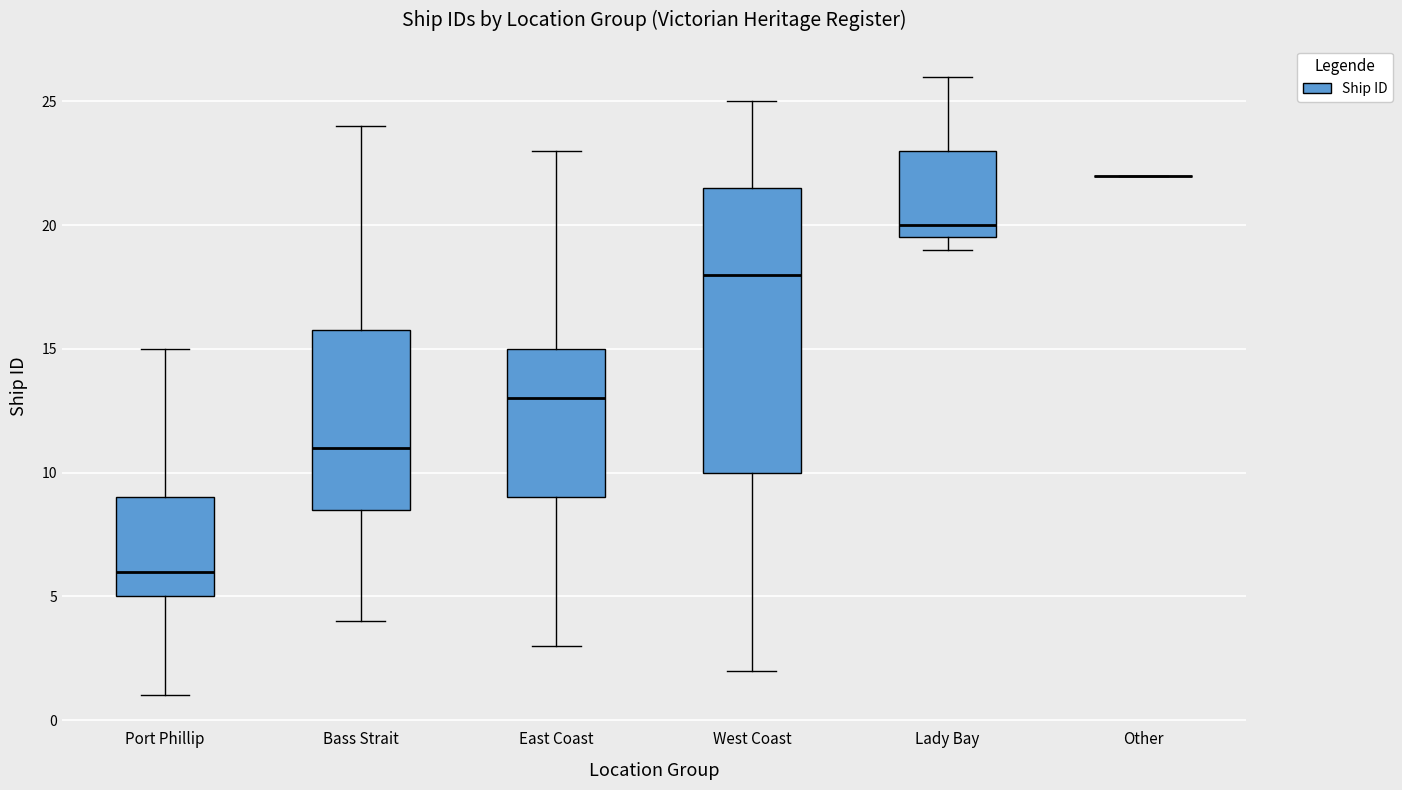

Reading left to right, read every box against the y-axis: the position of its median line, the range the box covers, and the ends of its whiskers. The values are not printed on the chart, so give them approximately, as read against the axis.

Port Phillip: median 6.0, box 5.0 to 9.0, whiskers 1.0 to 15.0
Bass Strait: median 11.0, box 8.5 to 16.0, whiskers 4.0 to 24.0
East Coast: median 13.0, box 9.0 to 15.0, whiskers 3.0 to 23.0
West Coast: median 18.0, box 10.0 to 21.5, whiskers 2.0 to 25.0
Lady Bay: median 20.0, box 19.5 to 23.0, whiskers 19.0 to 26.0
Other: box collapsed to a line at 22.0, whiskers 22.0 to 22.0